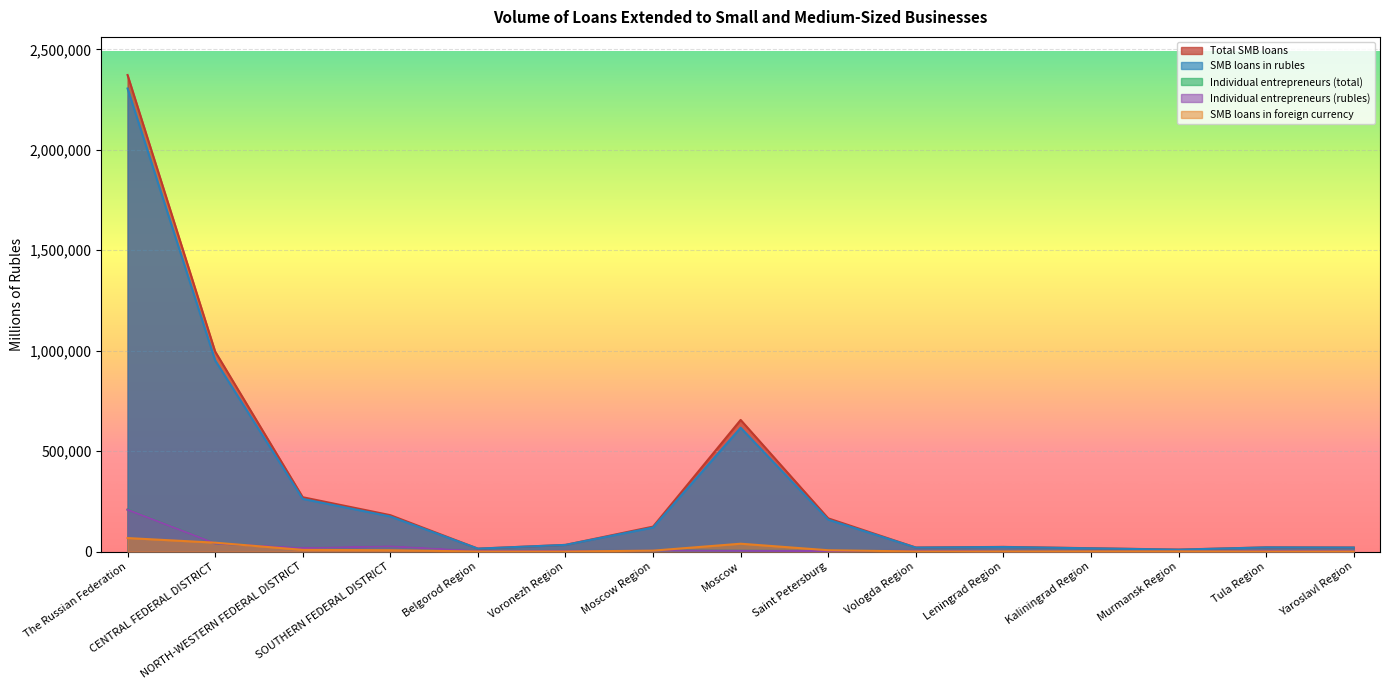

In Total SMB loans, how many points are lower than both neighbors (excluding endpoints)?

3